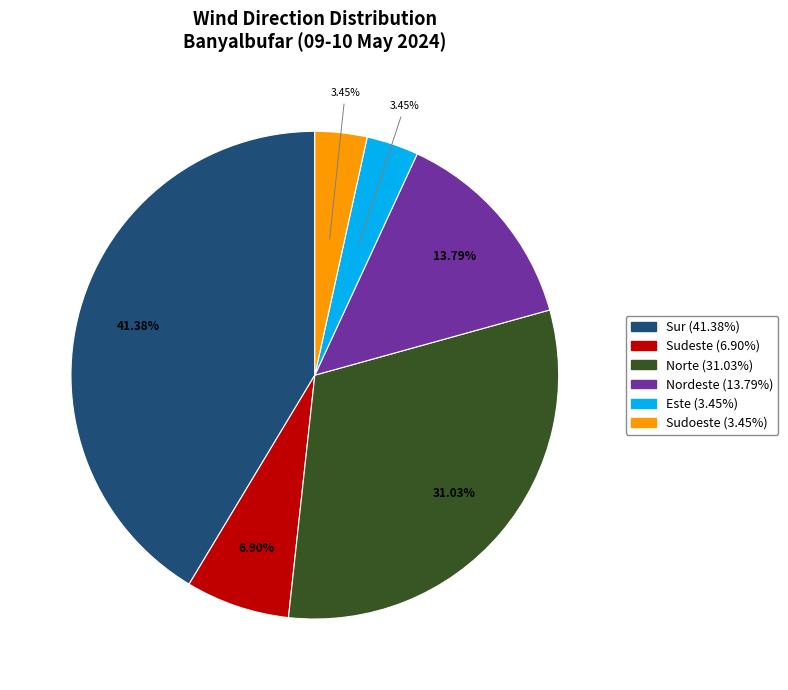

To the nearest percent, what is the combined percentage of Nordeste and Sur?

55%